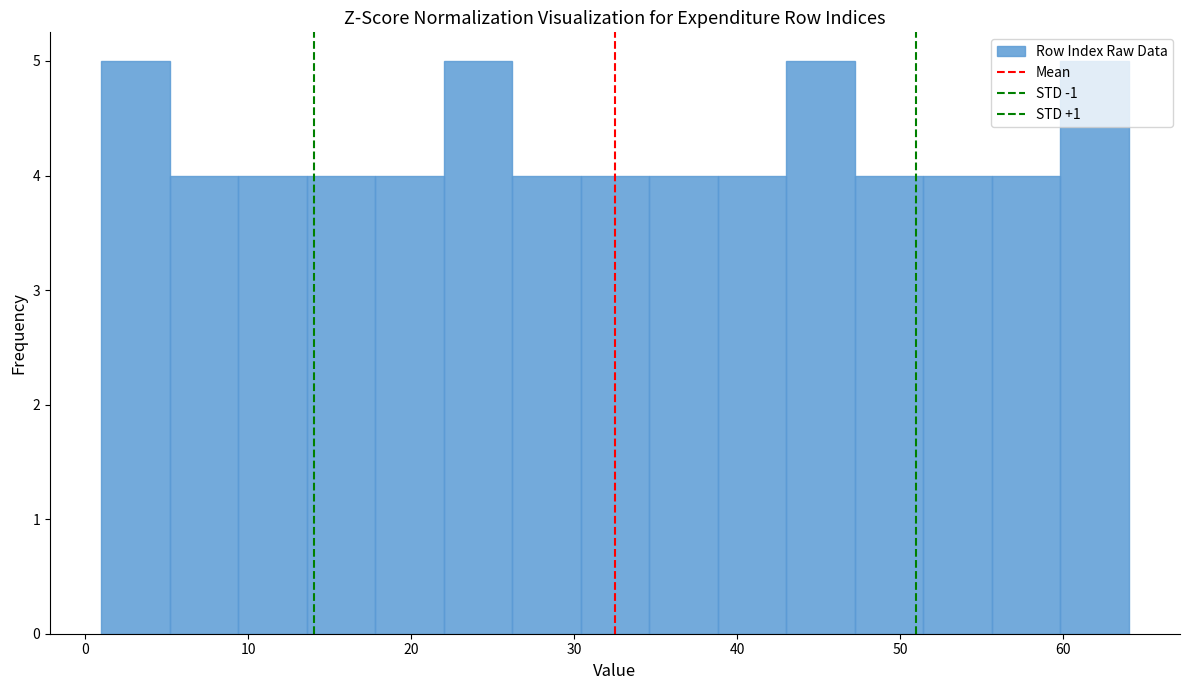

Reading left to right, transcribe this chart: for each bar, give the range it covers on the x-axis and its height. Neither the bar edges nor the heights are printed on the chart, so give them approximately, as read against the axes.

1.0 to 5.2: 5
5.2 to 9.4: 4
9.4 to 13.6: 4
13.6 to 17.8: 4
17.8 to 22.0: 4
22.0 to 26.2: 5
26.2 to 30.4: 4
30.4 to 34.6: 4
34.6 to 38.8: 4
38.8 to 43.0: 4
43.0 to 47.2: 5
47.2 to 51.4: 4
51.4 to 55.6: 4
55.6 to 59.8: 4
59.8 to 64.0: 5